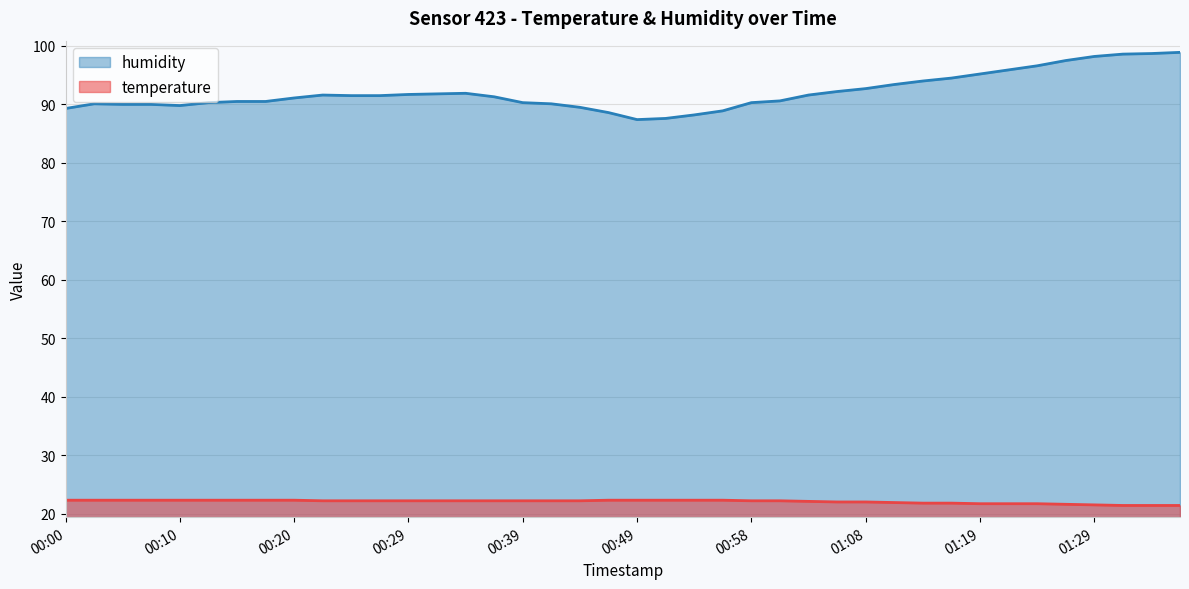

Which series has the widest spread of values?

humidity